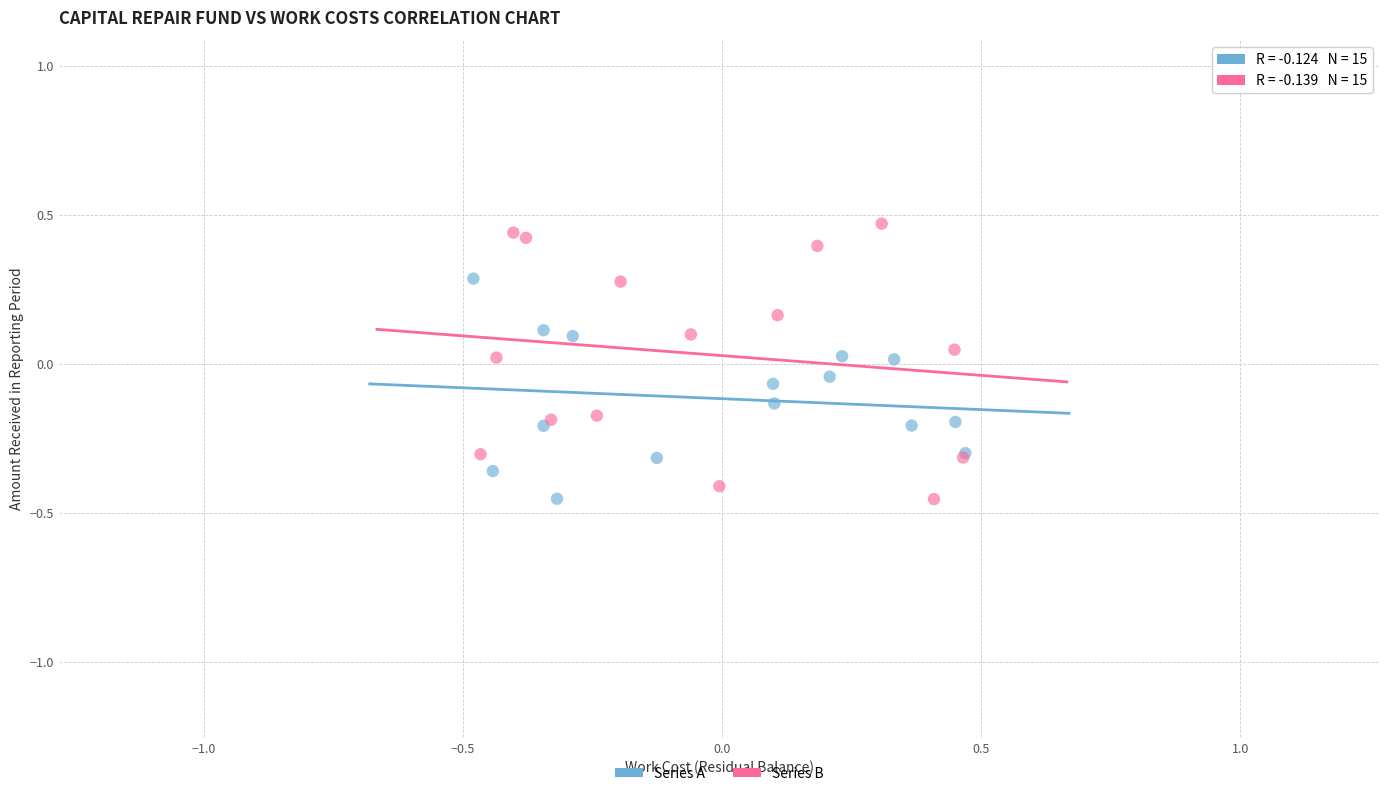

Which series contains the highest Y value?

Series B